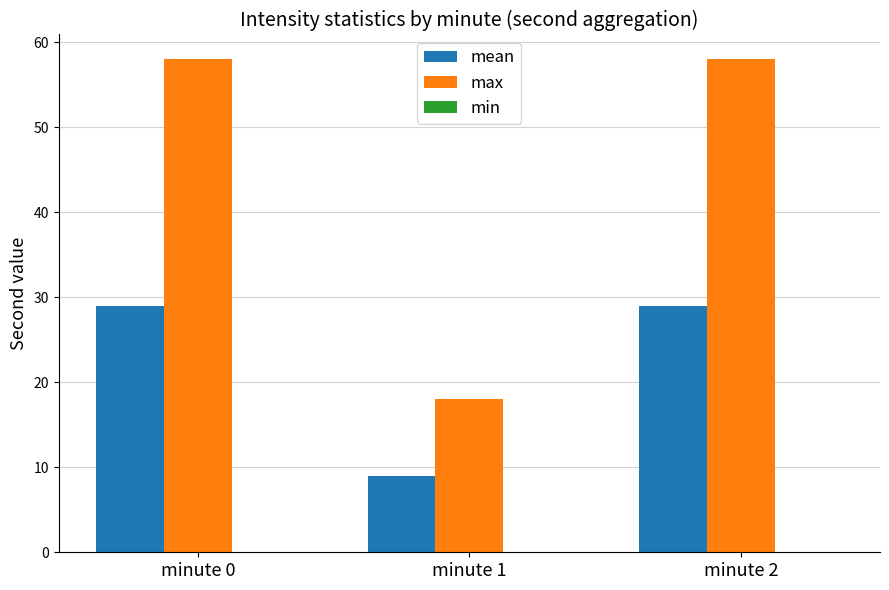

What is the approximate value of mean at minute 0?

29